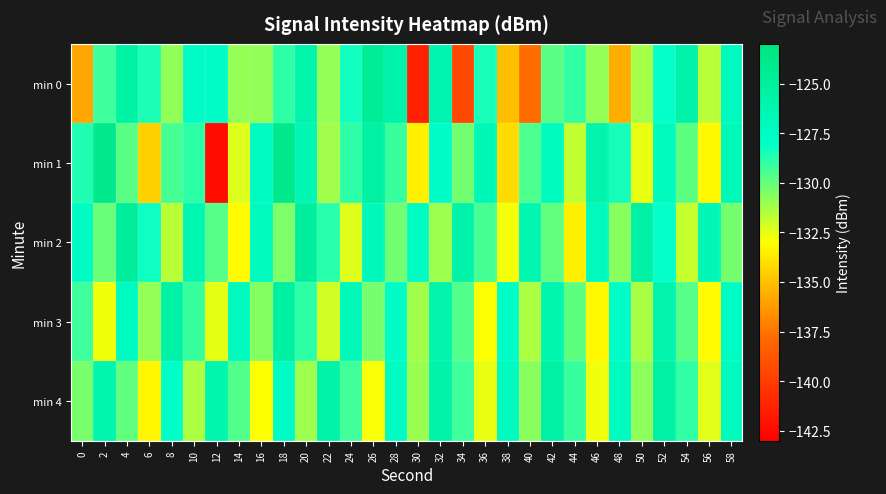

How many series are shown in this chart?

5